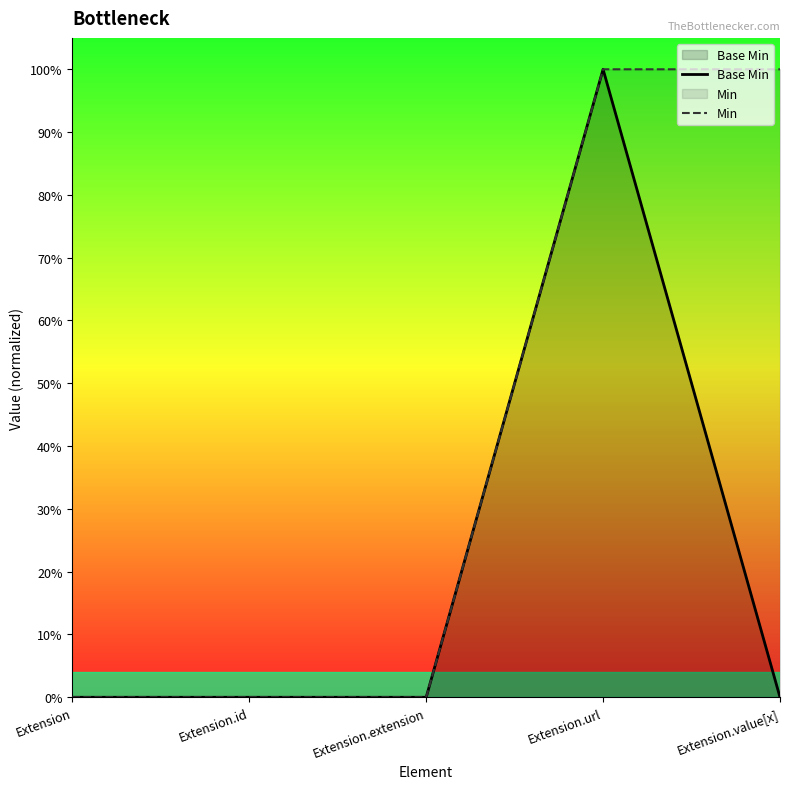

What is the label of the 5th point from the left?

Extension.value[x]